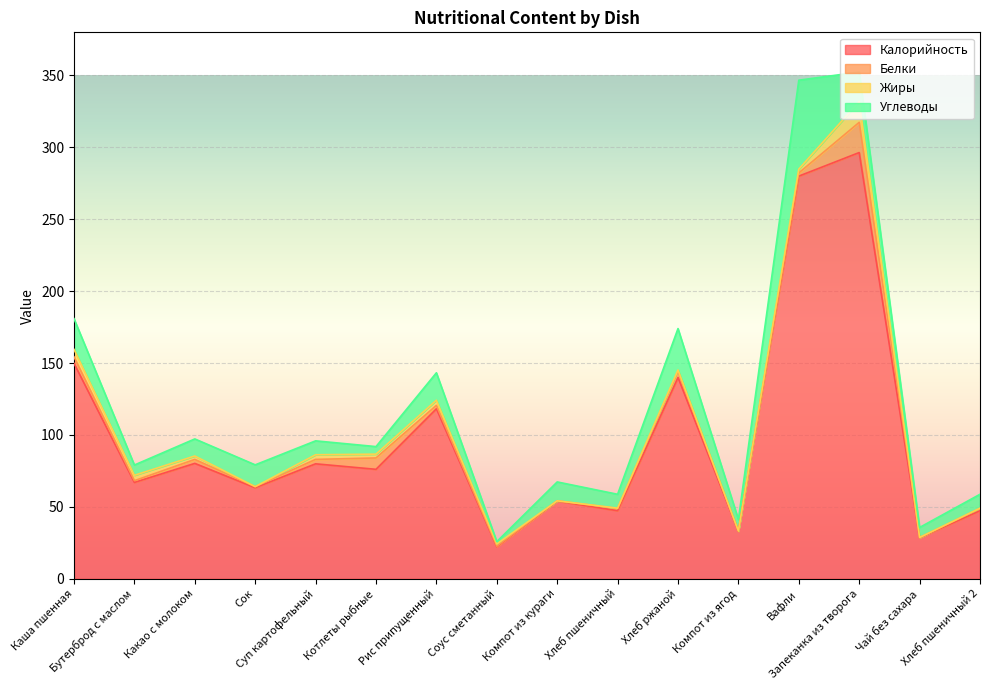

Read the Углеводы value at Соус сметанный.

1.7